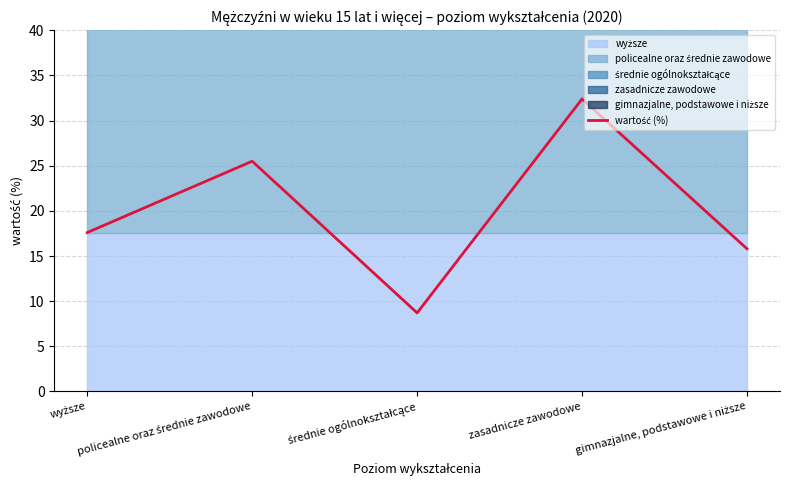

The value at wyższe is 5.9. True or false?

False